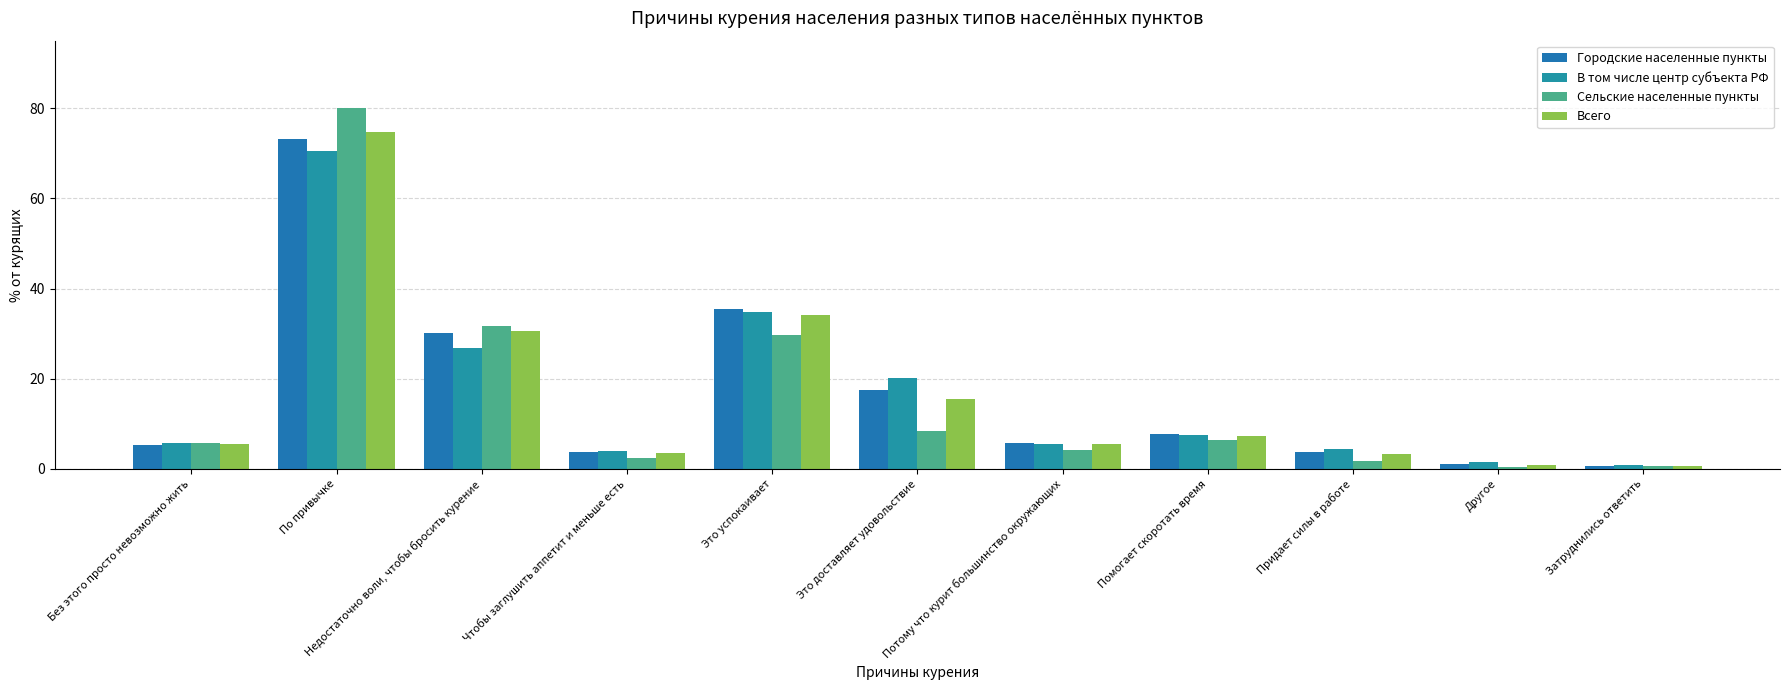

Is it true that Всего equals 8.3 at Потому что курит большинство окружающих?

False